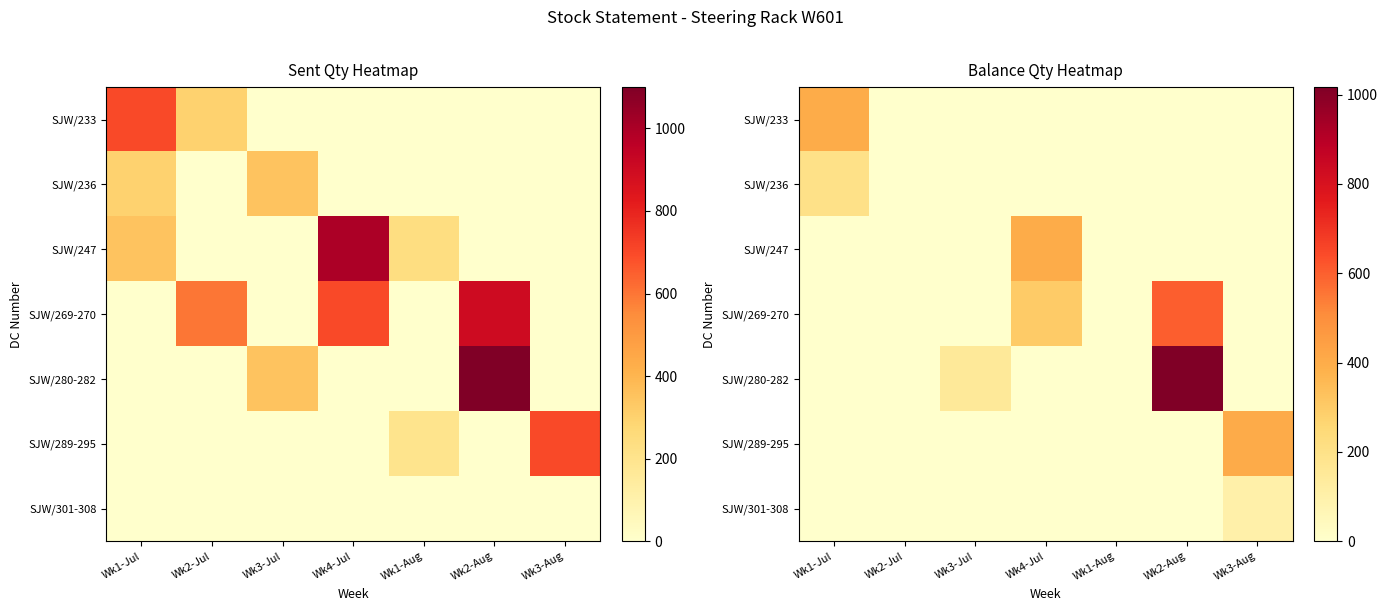

How many categories are shown in the chart?

7